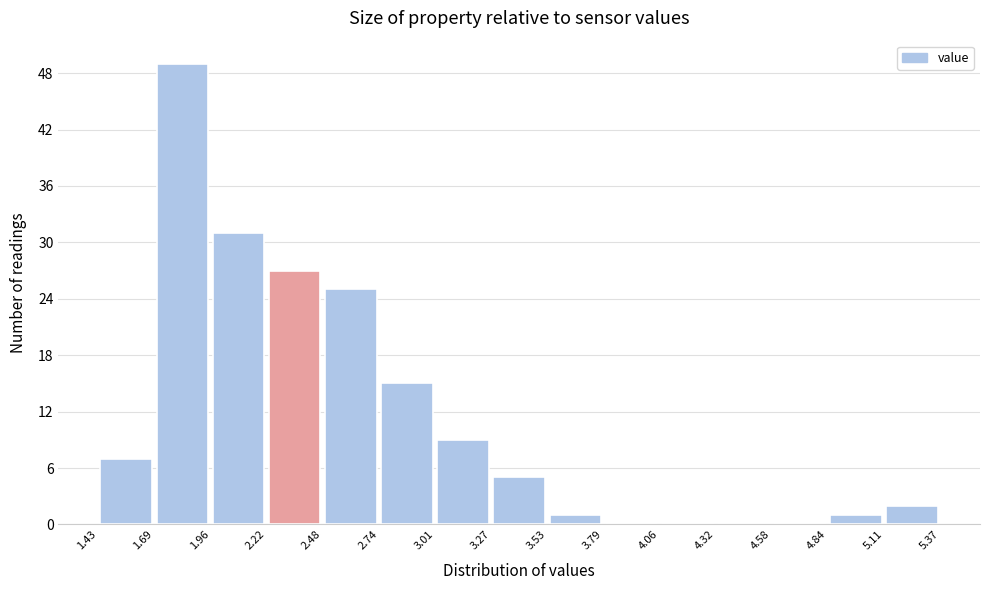

Reading left to right, list every bar in this chart as the range it spans on the x-axis followed by its height. The values are not printed on the chart, so give them approximately, as read against the axis.

1.43 to 1.69: 7
1.69 to 1.96: 49
1.96 to 2.22: 31
2.22 to 2.48: 27
2.48 to 2.74: 25
2.74 to 3.01: 15
3.01 to 3.27: 9
3.27 to 3.53: 5
3.53 to 3.79: 1
3.79 to 4.06: 0
4.06 to 4.32: 0
4.32 to 4.58: 0
4.58 to 4.84: 0
4.84 to 5.11: 1
5.11 to 5.37: 2